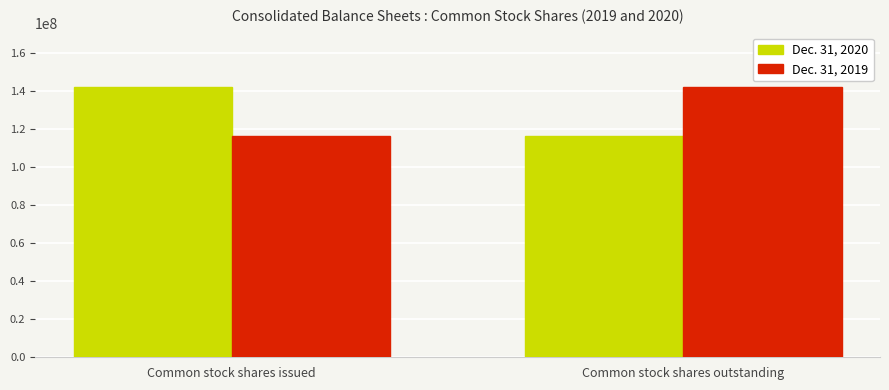

What is the average value of the Dec. 31, 2020 series?

129017956